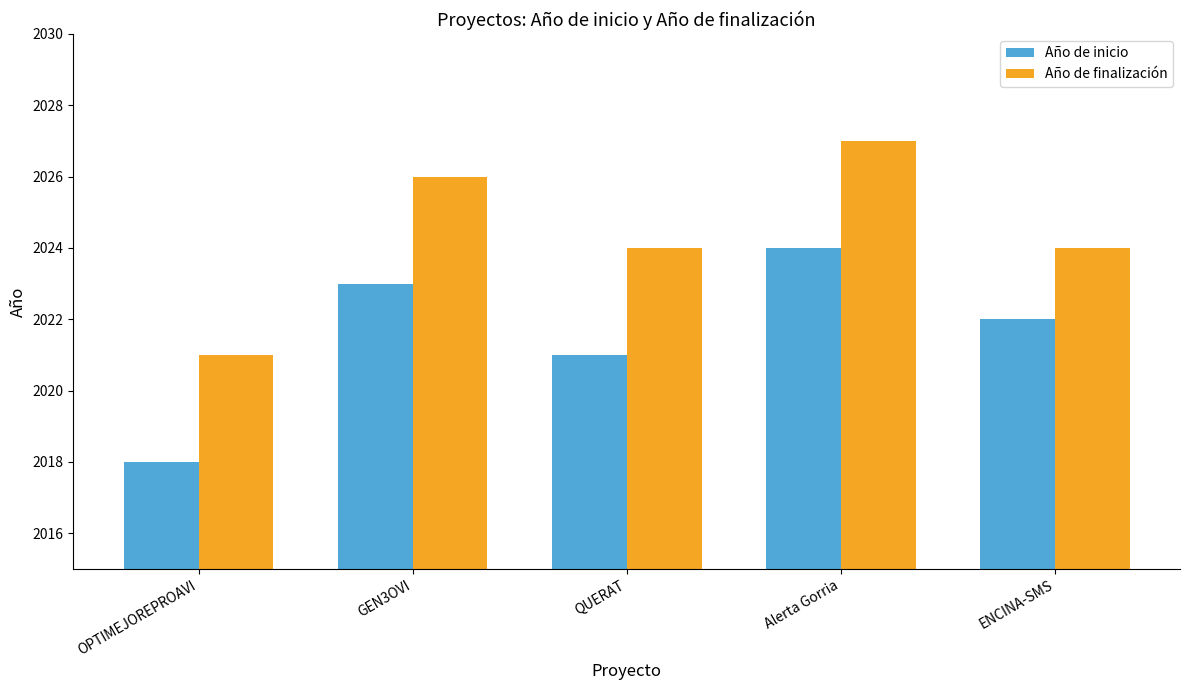

What is the label of the 5th bar from the right?

OPTIMEJOREPROAVI